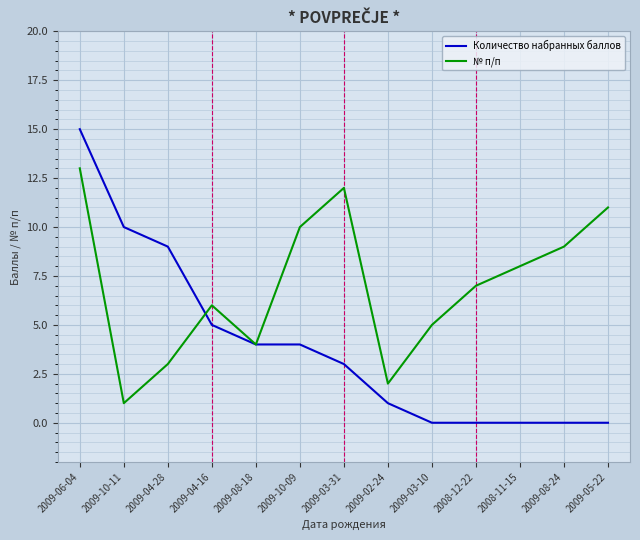

Does the chart display data point markers on the line(s)?

No